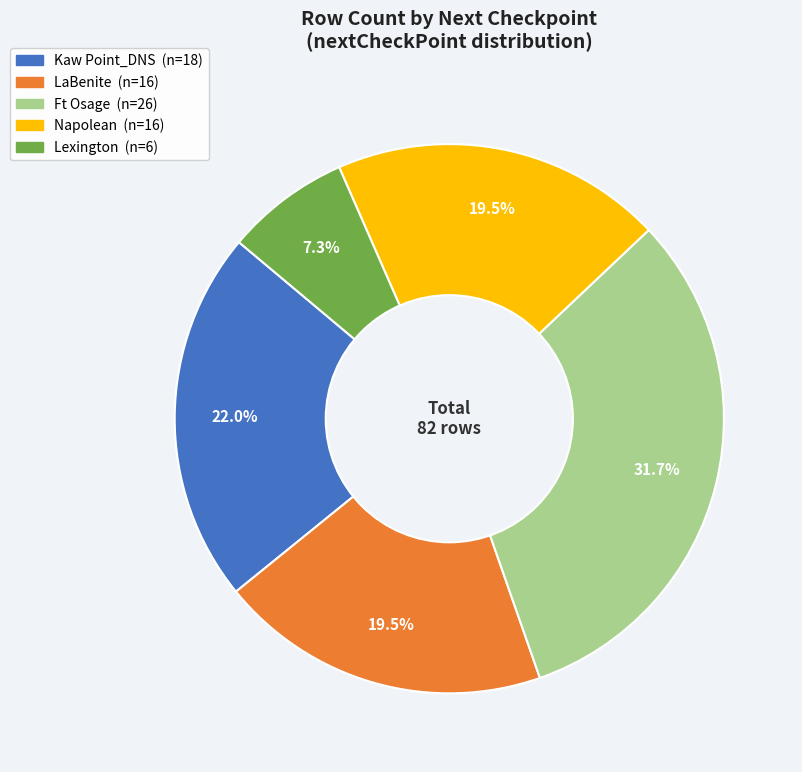

Does any single category account for the majority?

No